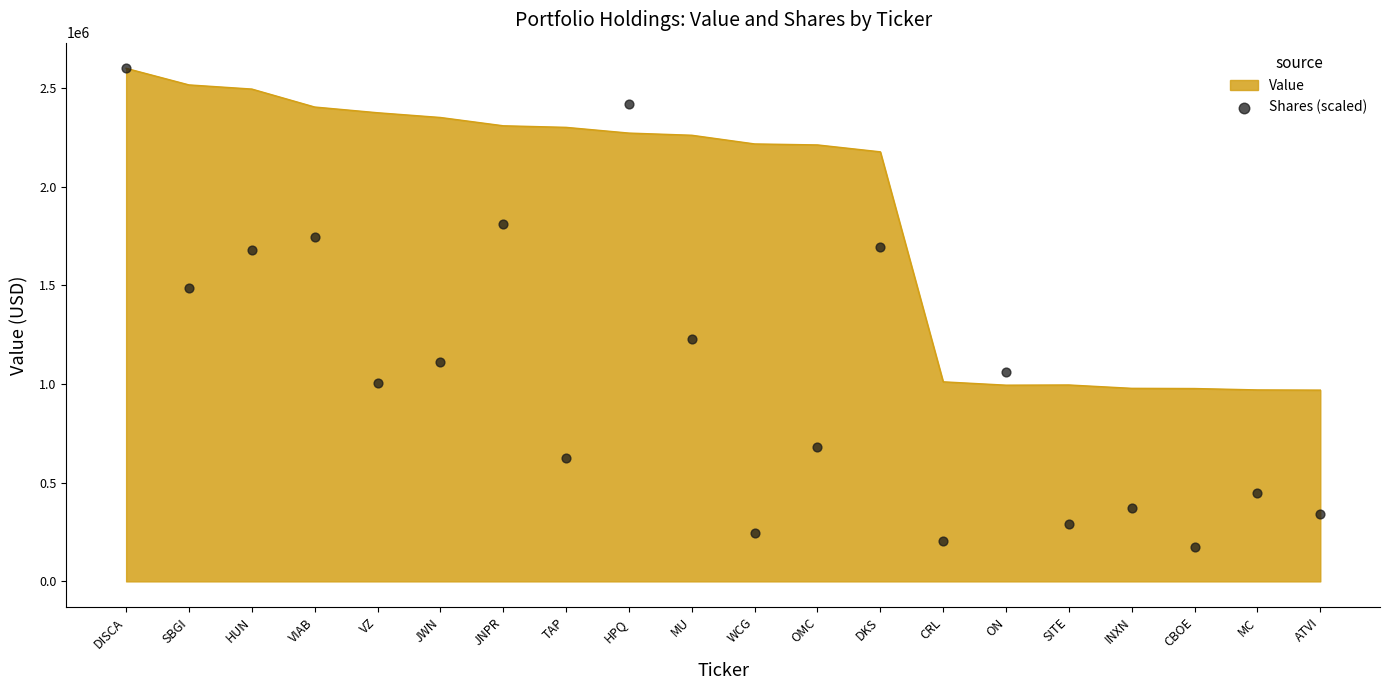

The Value series shows 3487228 at WCG. True or false?

False